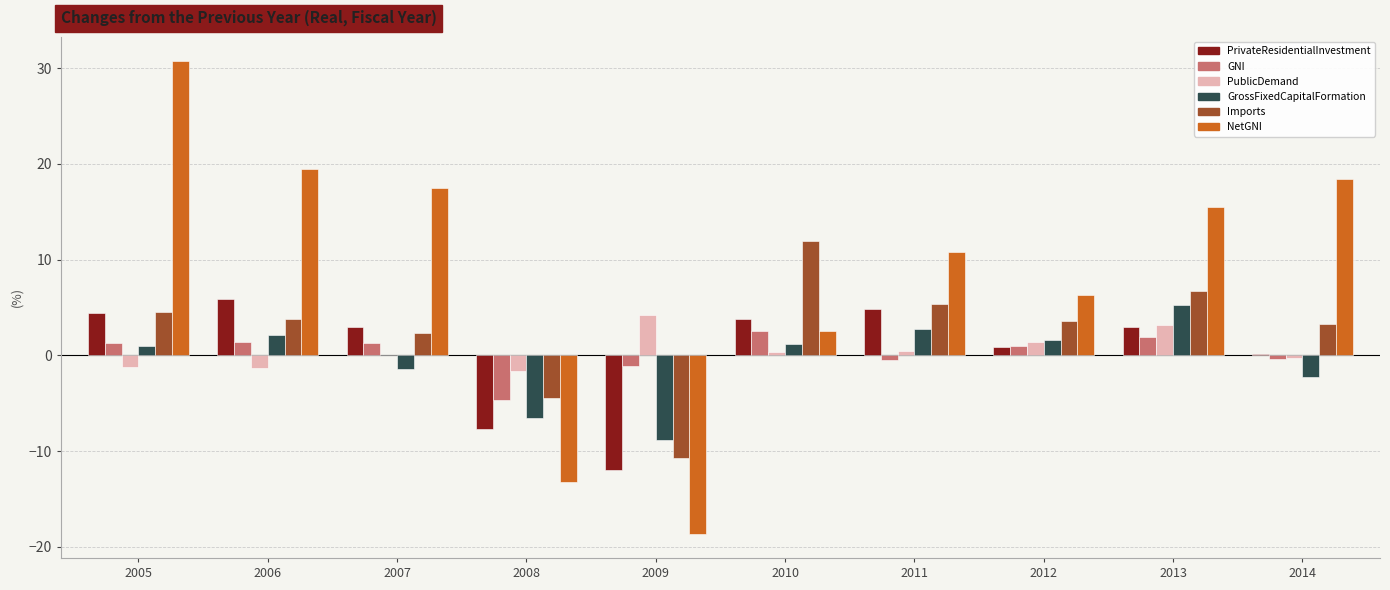

Read the PublicDemand value at 2006.

-1.3